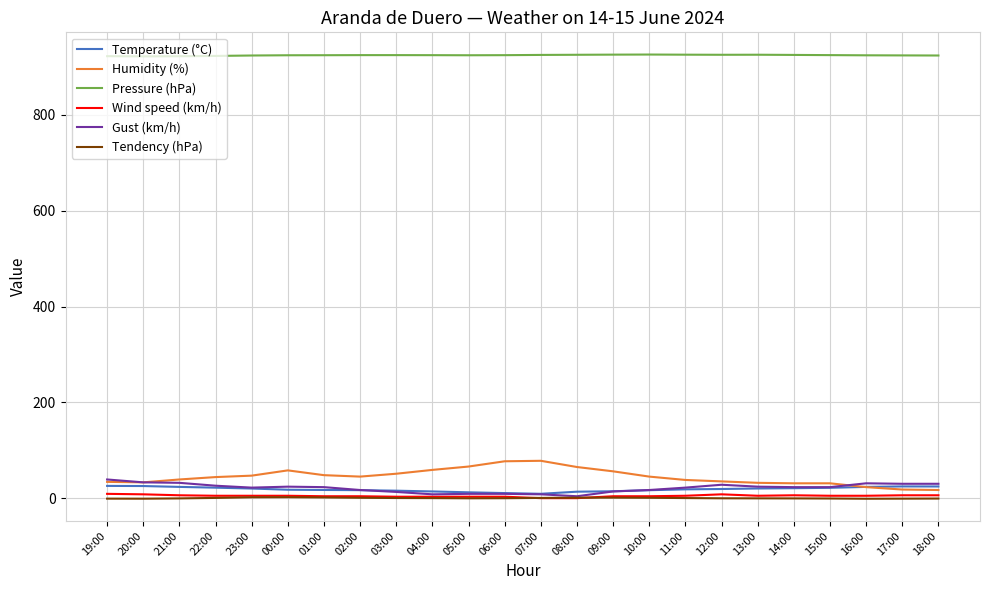

What is the highest value of the Tendency (hPa) series?

2.0